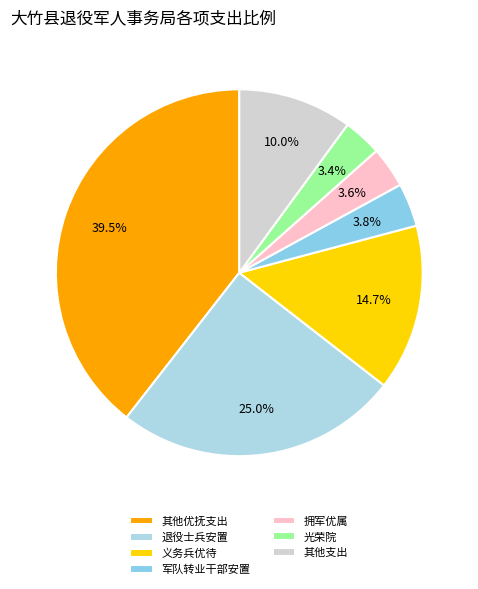

How many segments does this pie chart have?

7